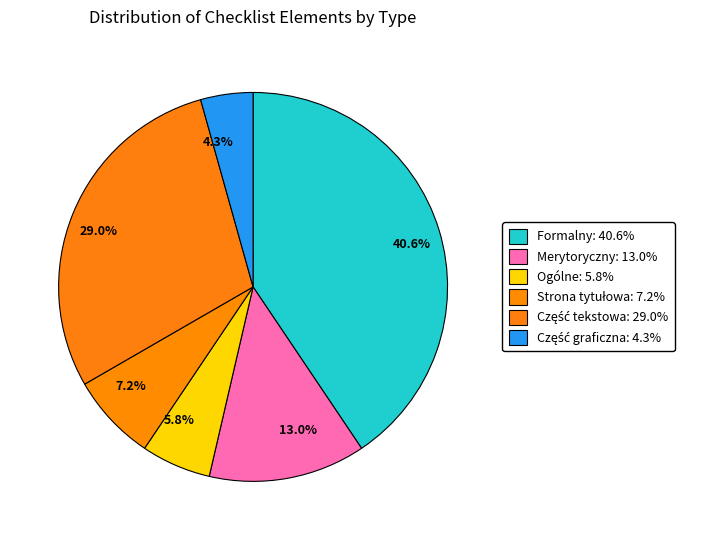

Is there any slice that represents more than half of the pie?

No